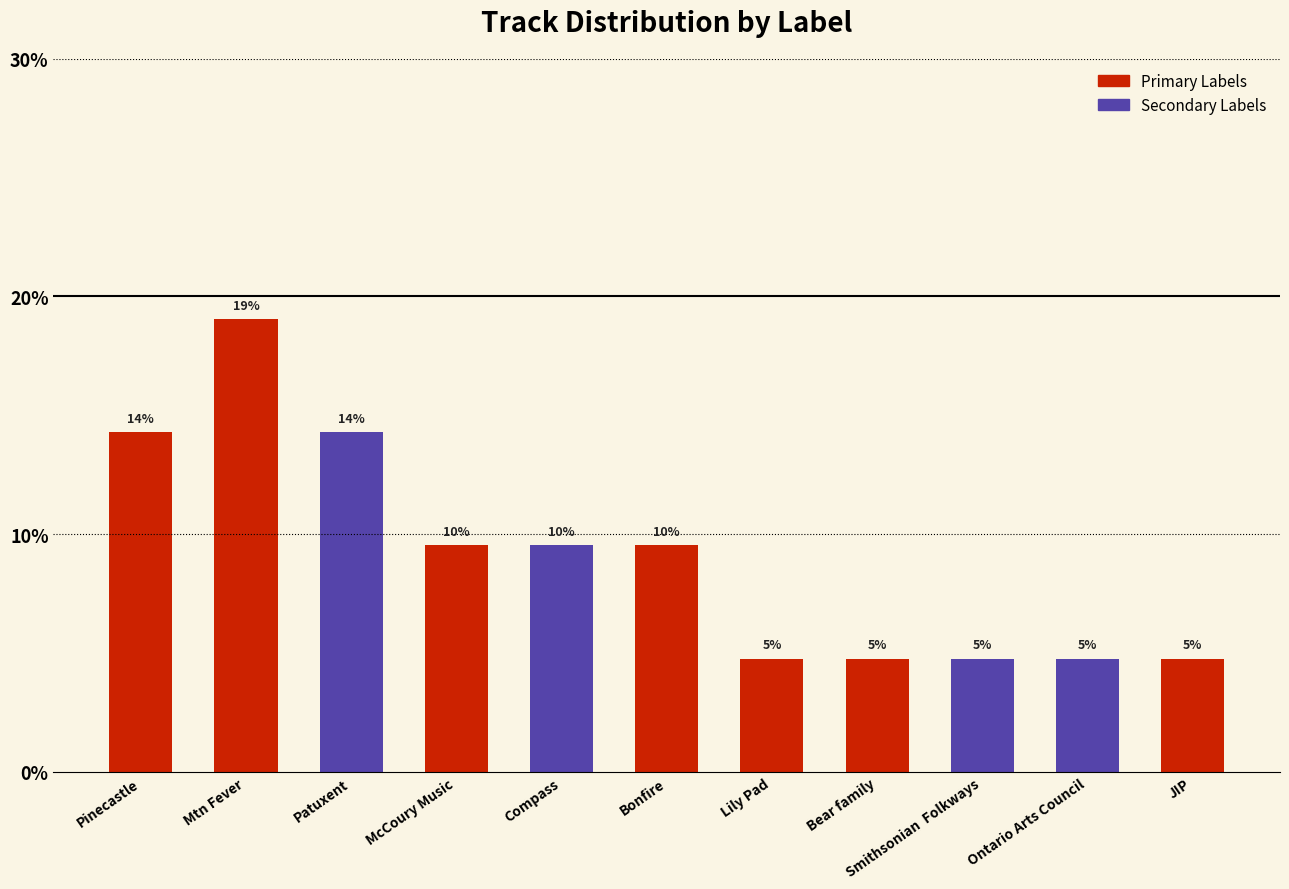

Reading right to left, extract all data points from this chart.

JIP=0.0	Ontario Arts Council=0.0	Smithsonian  Folkways=0.0	Bear family=0.0	Lily Pad=0.0	Bonfire=0.1	Compass=0.1	McCoury Music=0.1	Patuxent=0.1	Mtn Fever=0.2	Pinecastle=0.1